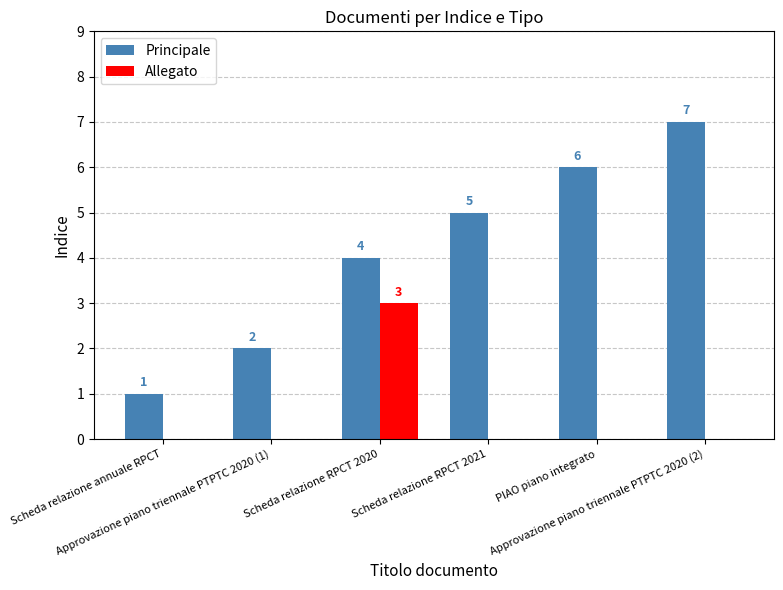

How many data points in Allegato are above 0?

1